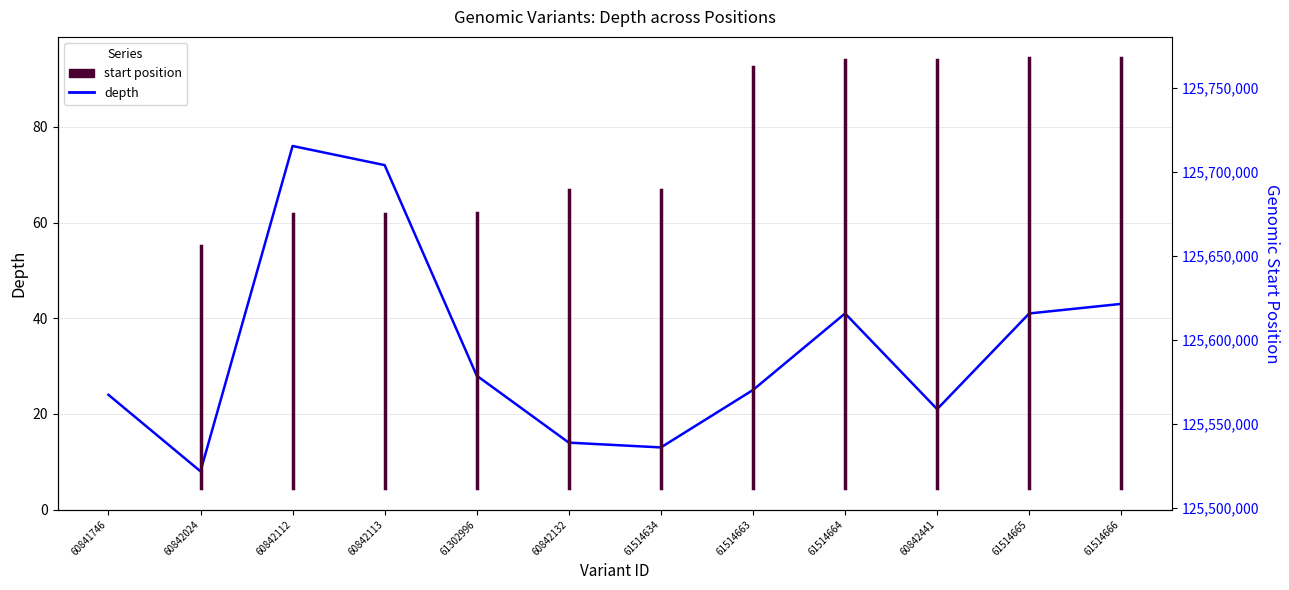

Approximately how many times larger is the value at 60842112 compared to 61514663?

3.0